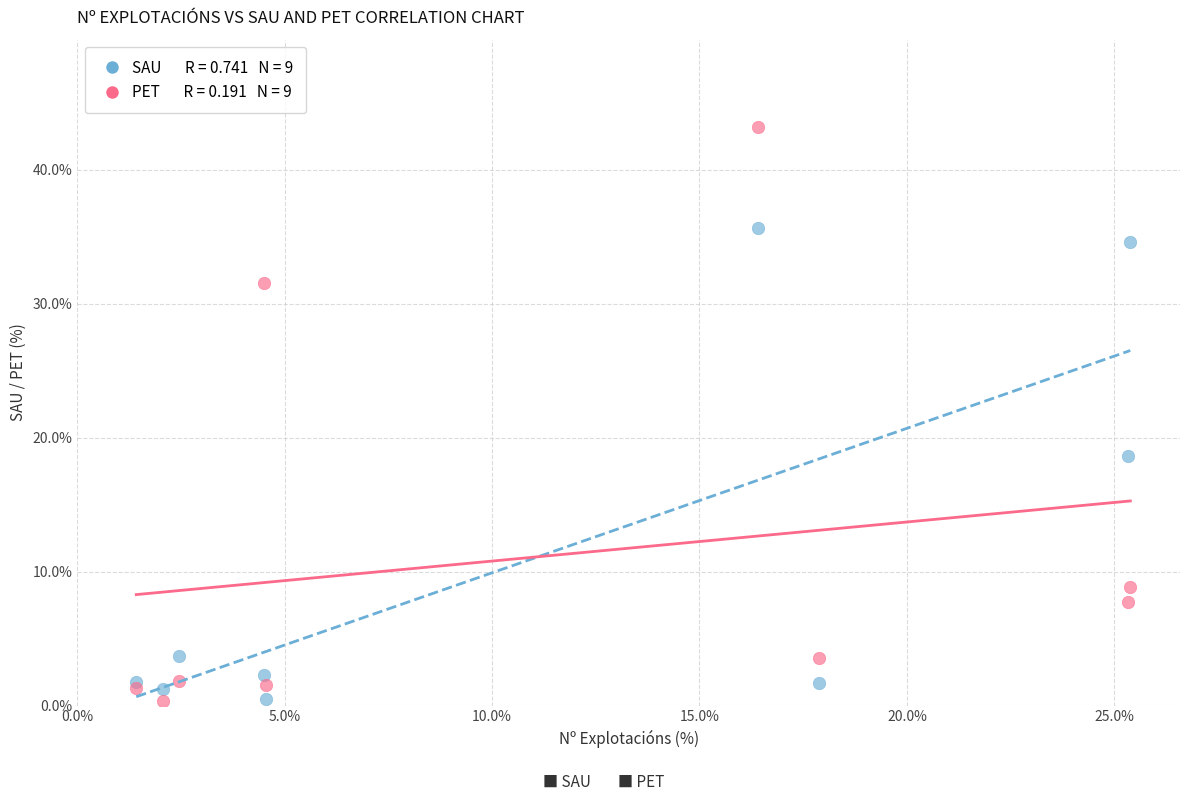

Across all series, what Y value is closest to 21?

18.7